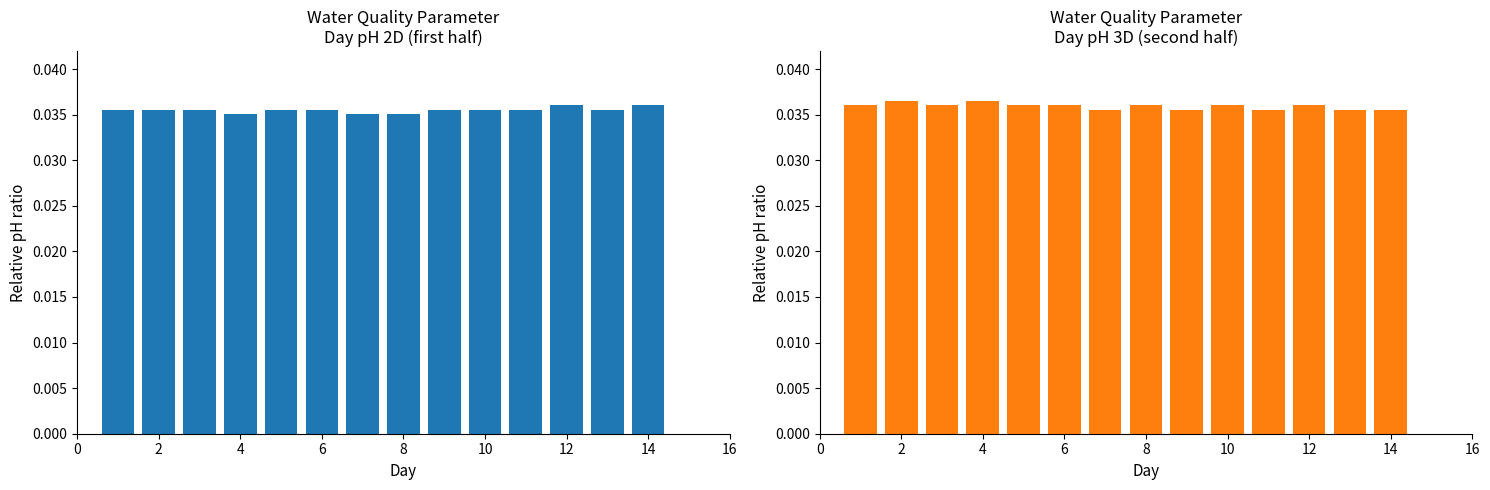

Which has a higher value, 2 or 10?

2